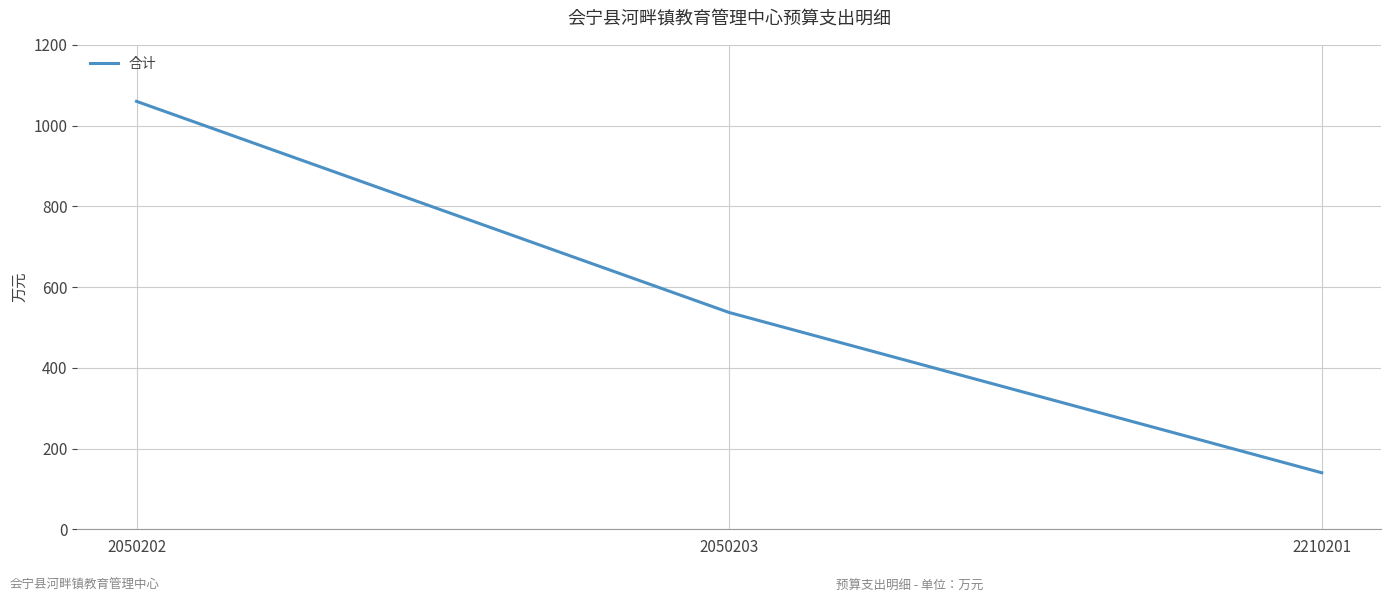

Rank the categories by value from highest to lowest.

2050202, 2050203, 2210201